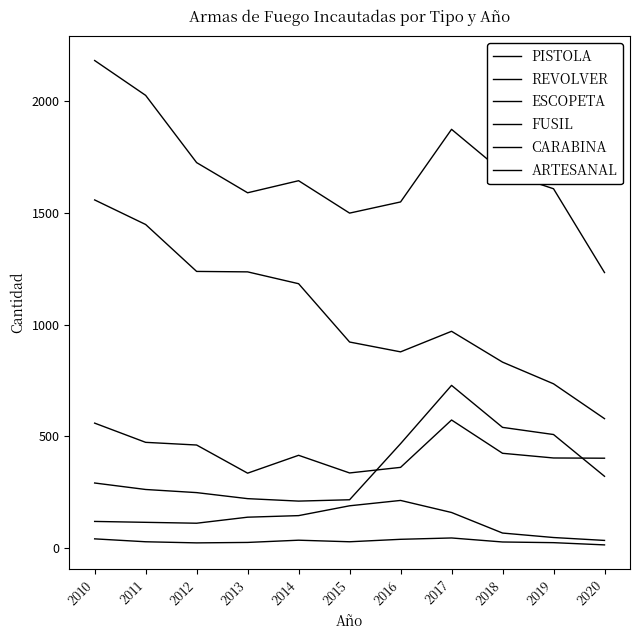

What is the spread (max minus min) of values at 2013?

1565